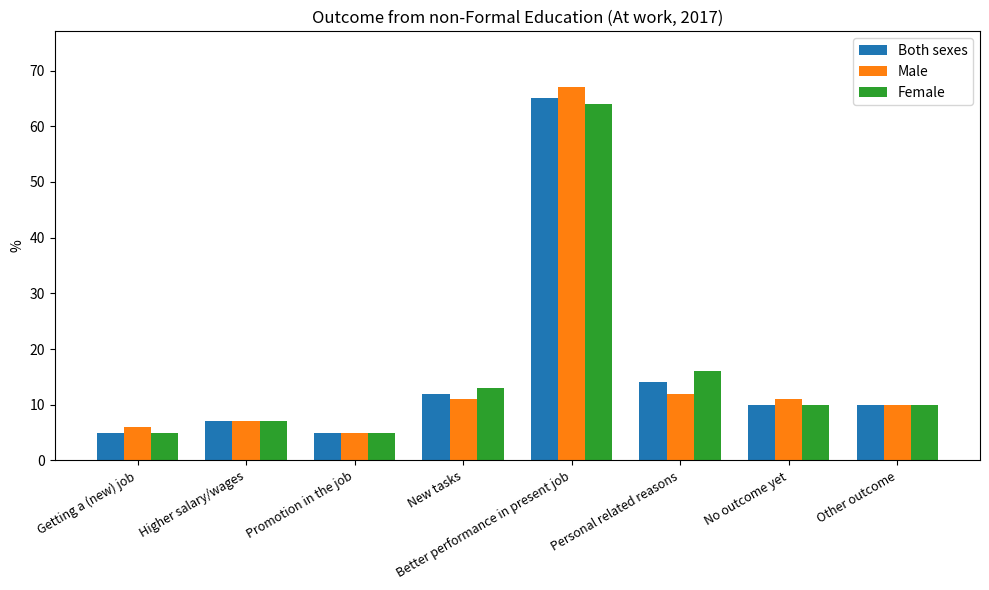

Is it true that Female equals 16 at Personal related reasons?

True